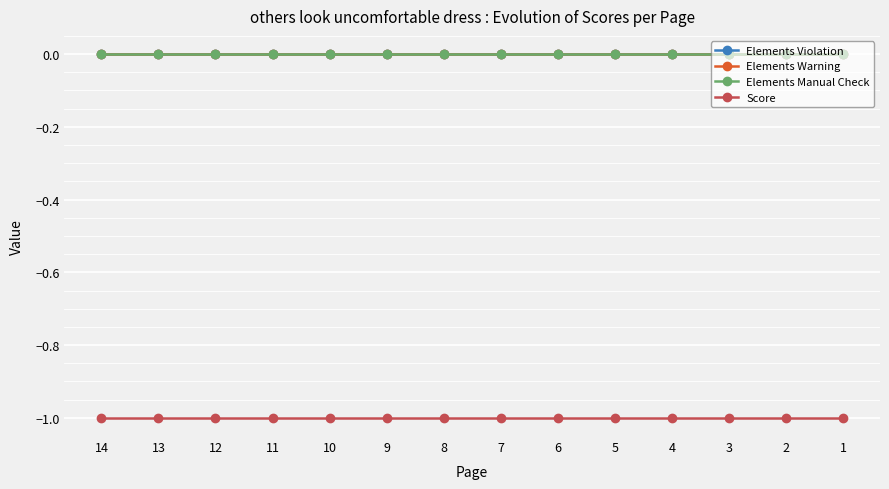

True or false: Elements Violation and Elements Warning cross at least once.

False